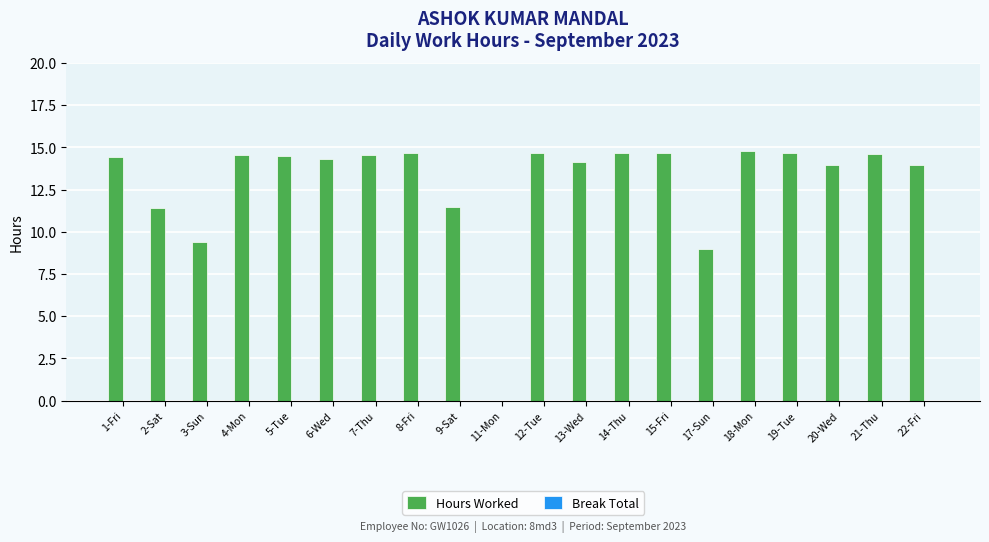

The value at 5-Tue is 14.5. True or false?

True